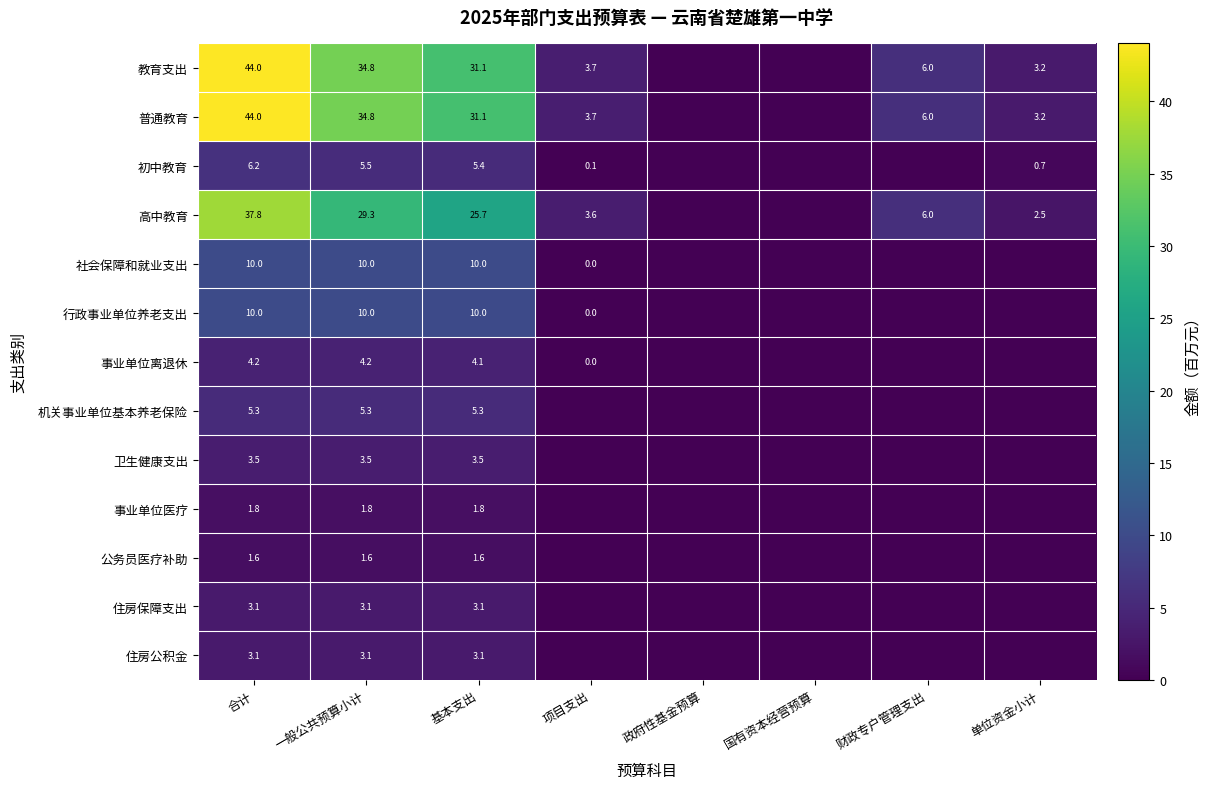

What is the sum of the 公务员医疗补助 values at 一般公共预算小计 and 合计?

3.2